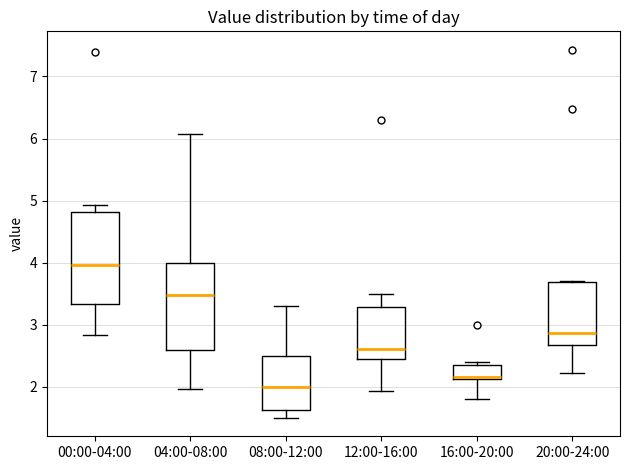

Which box has the lowest median line?

08:00-12:00